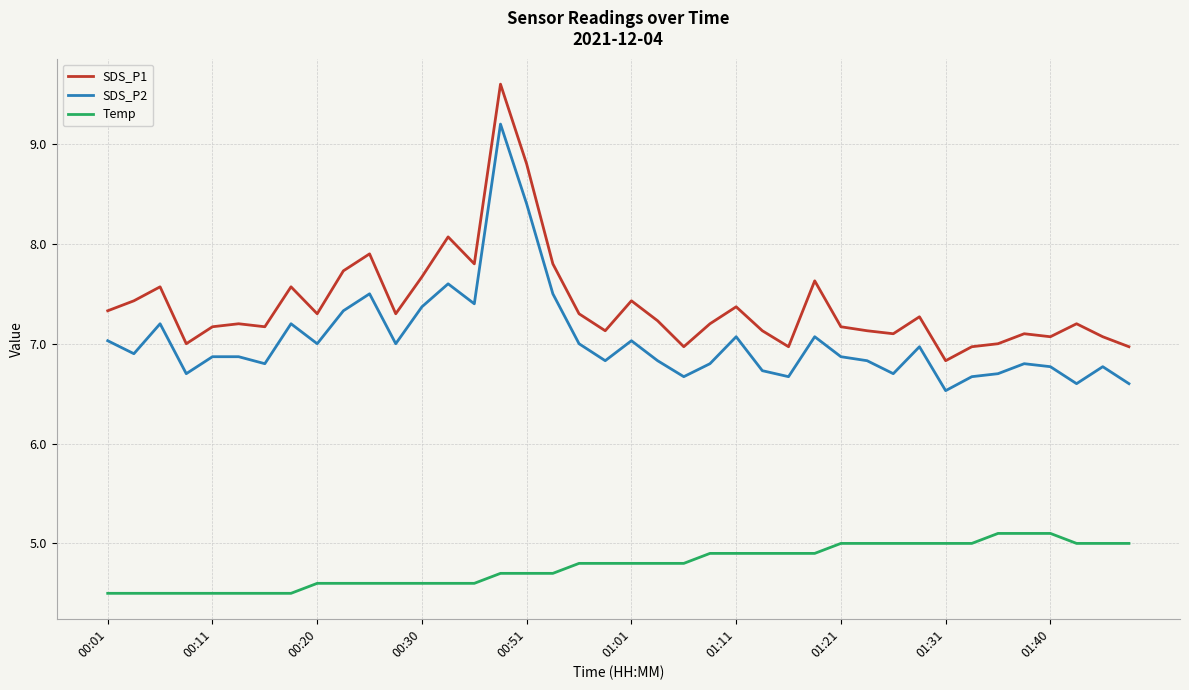

True or false: SDS_P1 and Temp intersect in this chart.

False